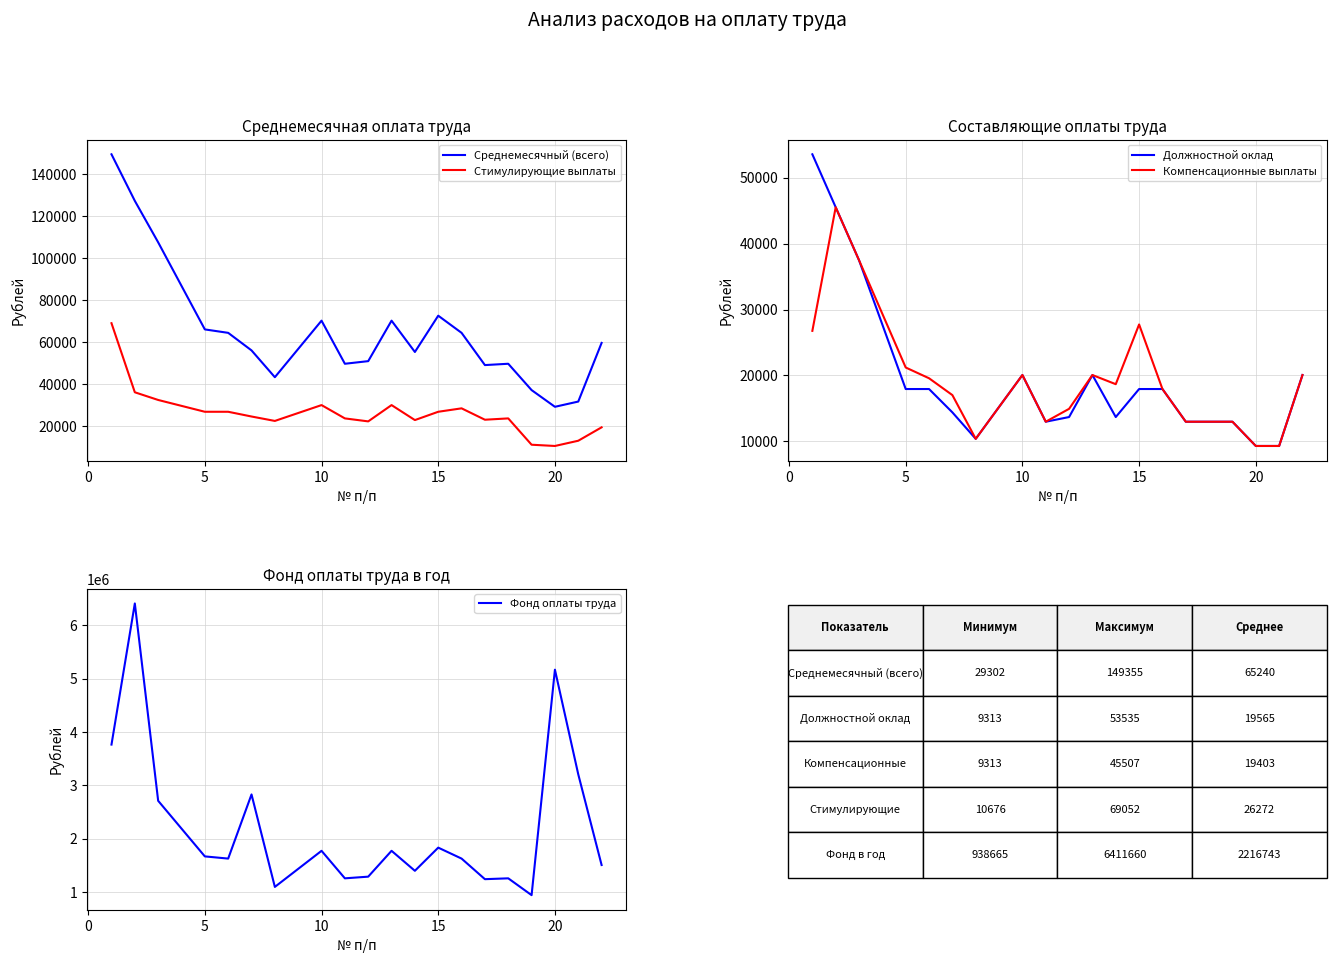

True or false: Среднемесячный (всего) and Стимулирующие выплаты intersect in this chart.

False